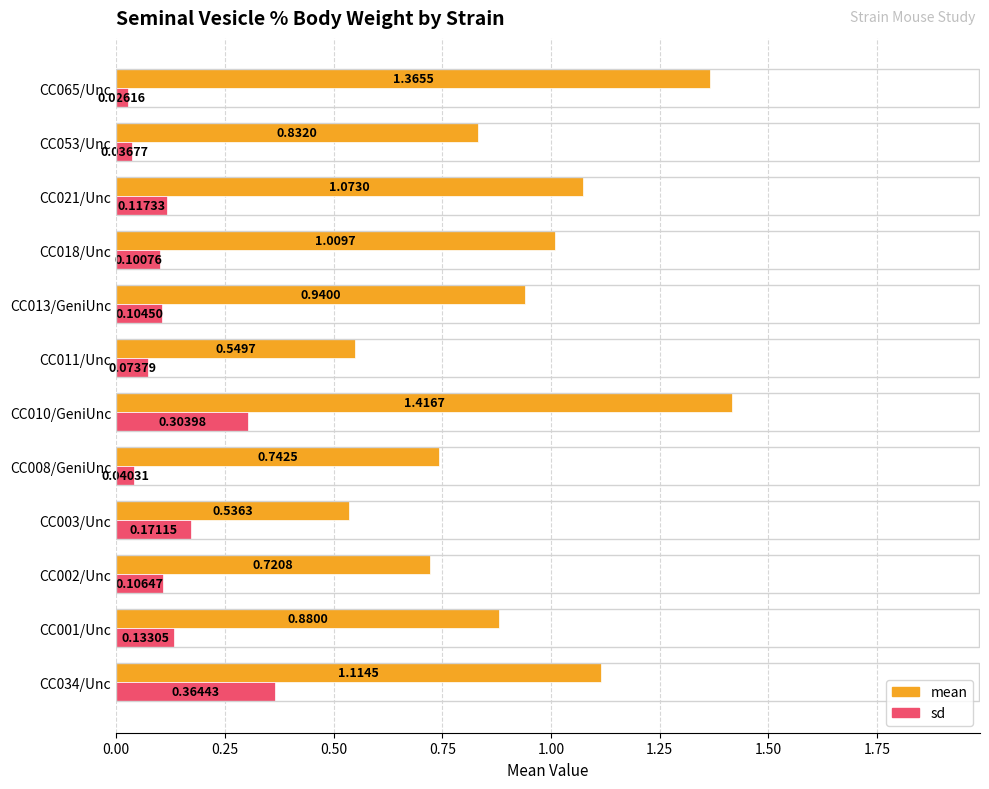

Which series changed the most between CC003/Unc and CC008/GeniUnc?

mean